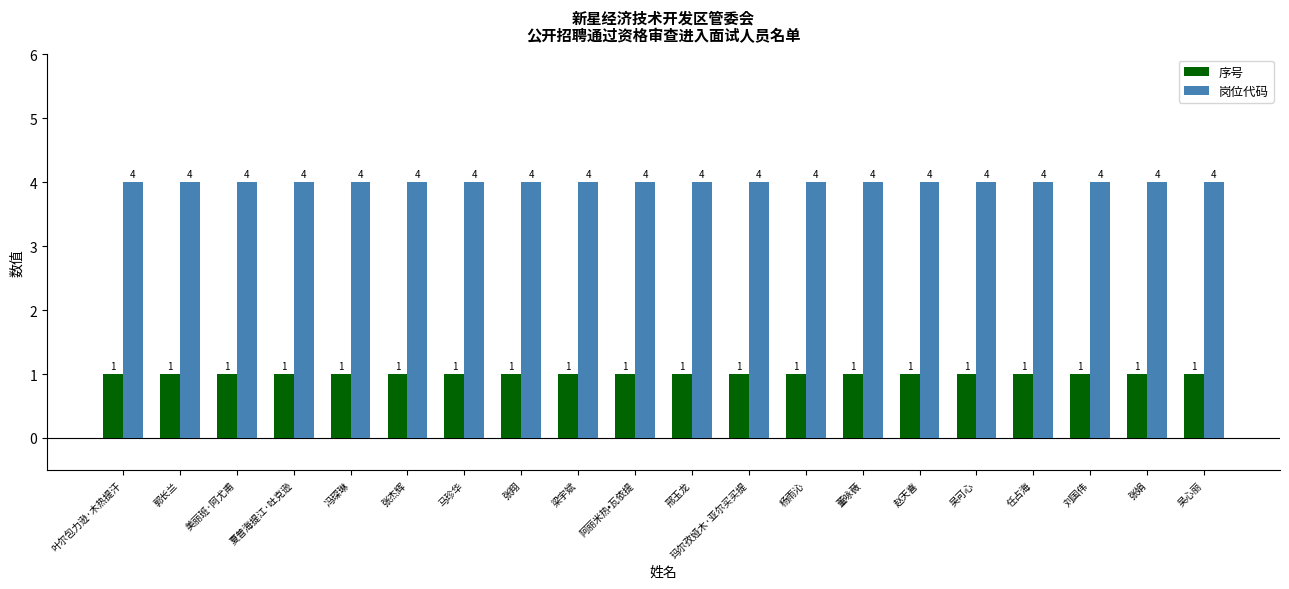

How many bars are there in each group?

2